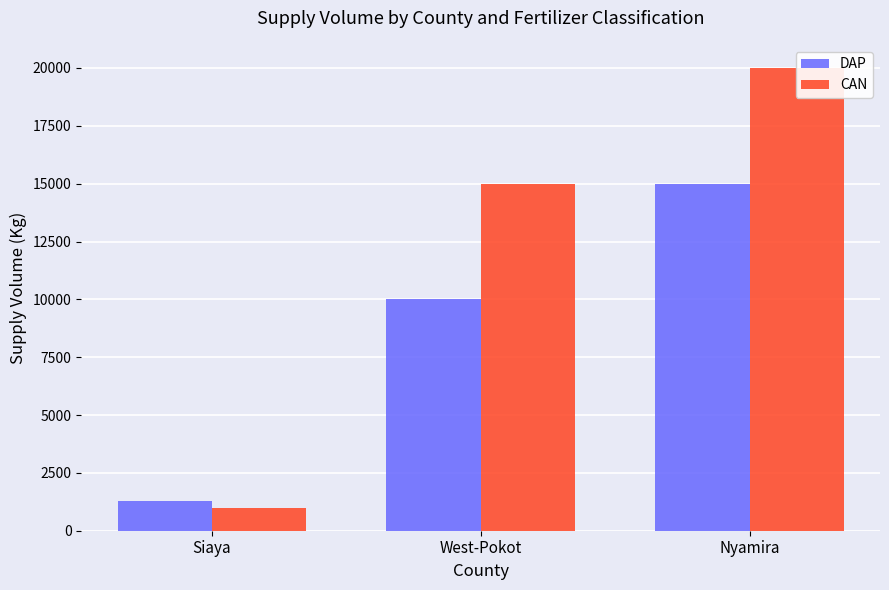

How many groups of bars are there?

3